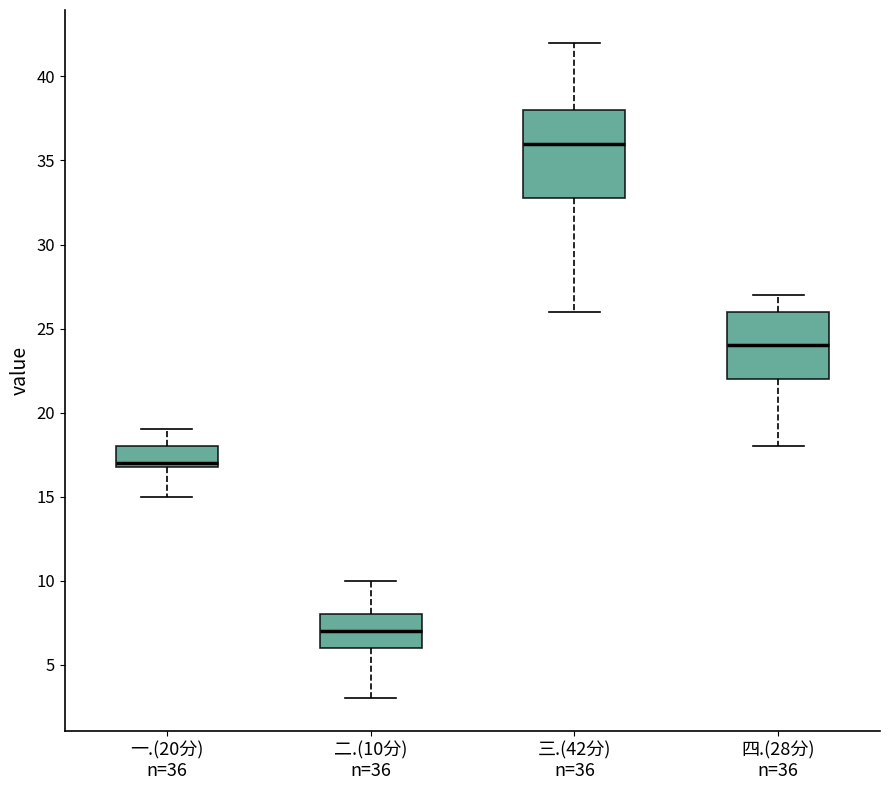

Which box's median line is the highest?

三.(42分) n=36